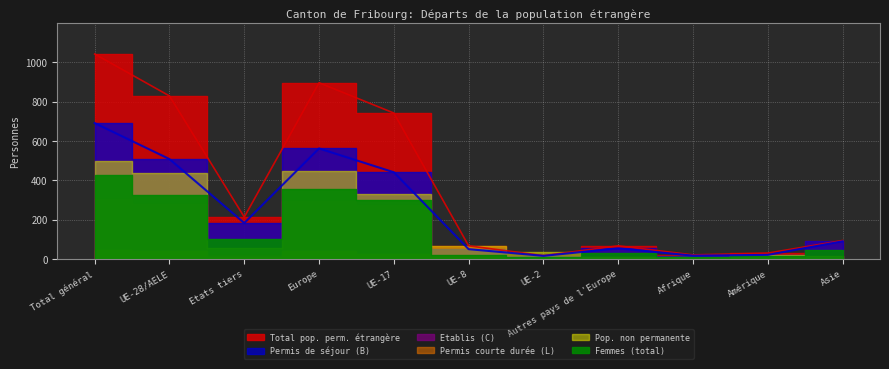

Which has a higher value, Afrique or Autres pays de l'Europe?

Autres pays de l'Europe